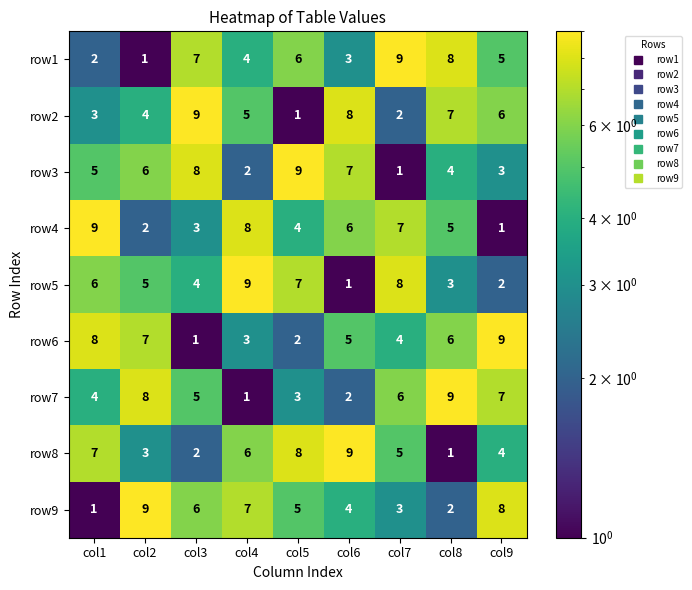

The value of row7 at col5 is 2. True or false?

False